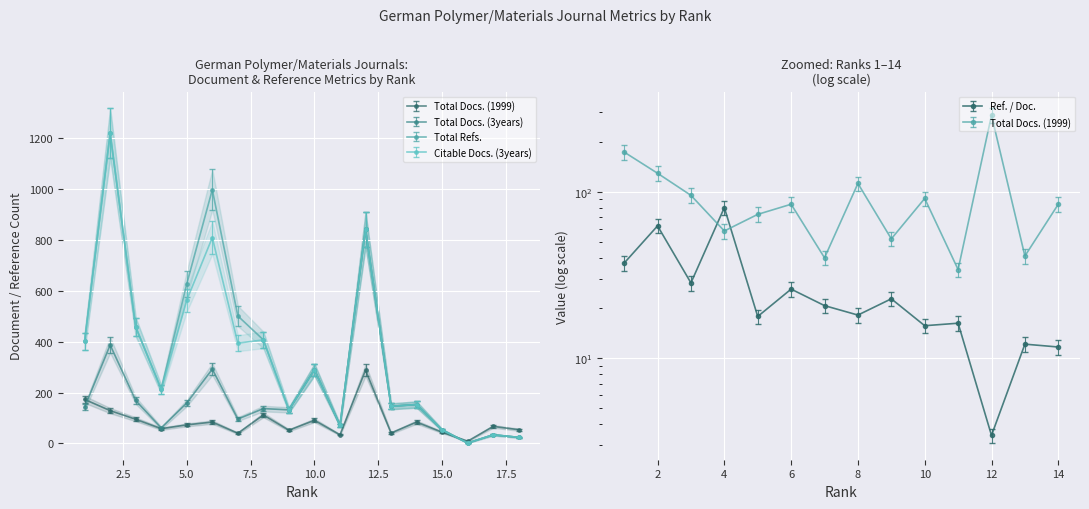

Reading left to right, extract all data points from this chart.

Total Docs. (1999): 173.0	129.0	95.0	58.0	73.0	84.0	40.0	112.0	52.0	91.0	34.0	288.0	41.0	84.0	44.0	9.0	67.0	54.0
Total Docs. (3years): 130.6	356.0	155.5	56.1	146.3	268.6	88.3	126.0	121.4	266.8	65.3	773.7	134.3	140.8	48.8	1.8	31.3	22.1
Total Refs.: 401.0	1219.0	458.0	213.0	627.0	997.0	501.0	407.0	132.0	290.0	71.0	841.0	146.0	153.0	53.0	2.0	34.0	24.0
Citable Docs. (3years): 401.0	1219.0	458.0	213.0	563.0	809.0	394.0	407.0	132.0	290.0	71.0	841.0	146.0	153.0	53.0	2.0	34.0	24.0